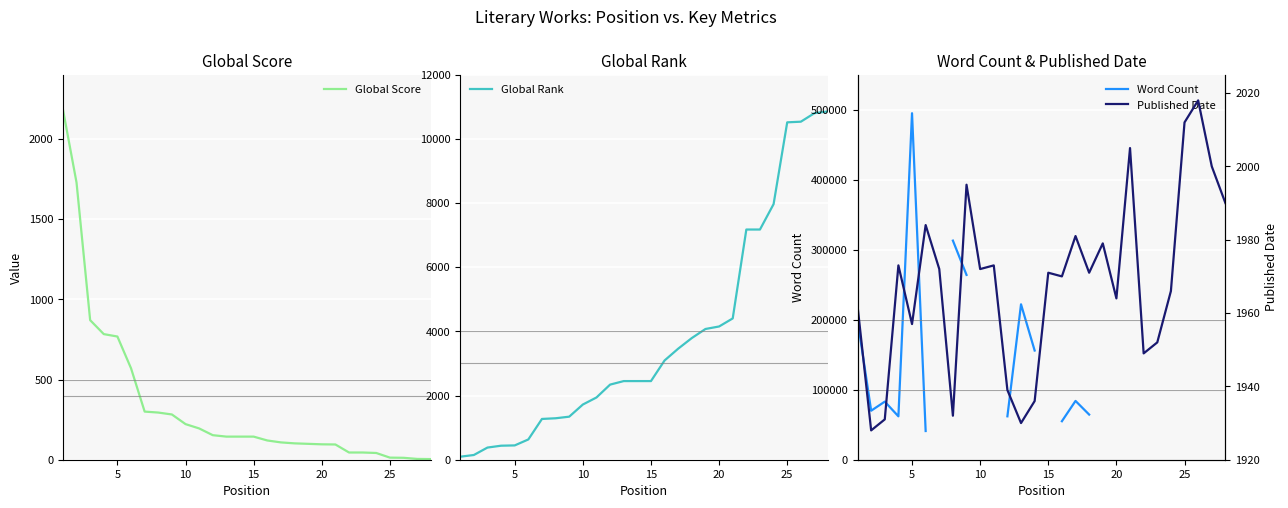

What is the spread (max minus min) of values at 15?

2307.0